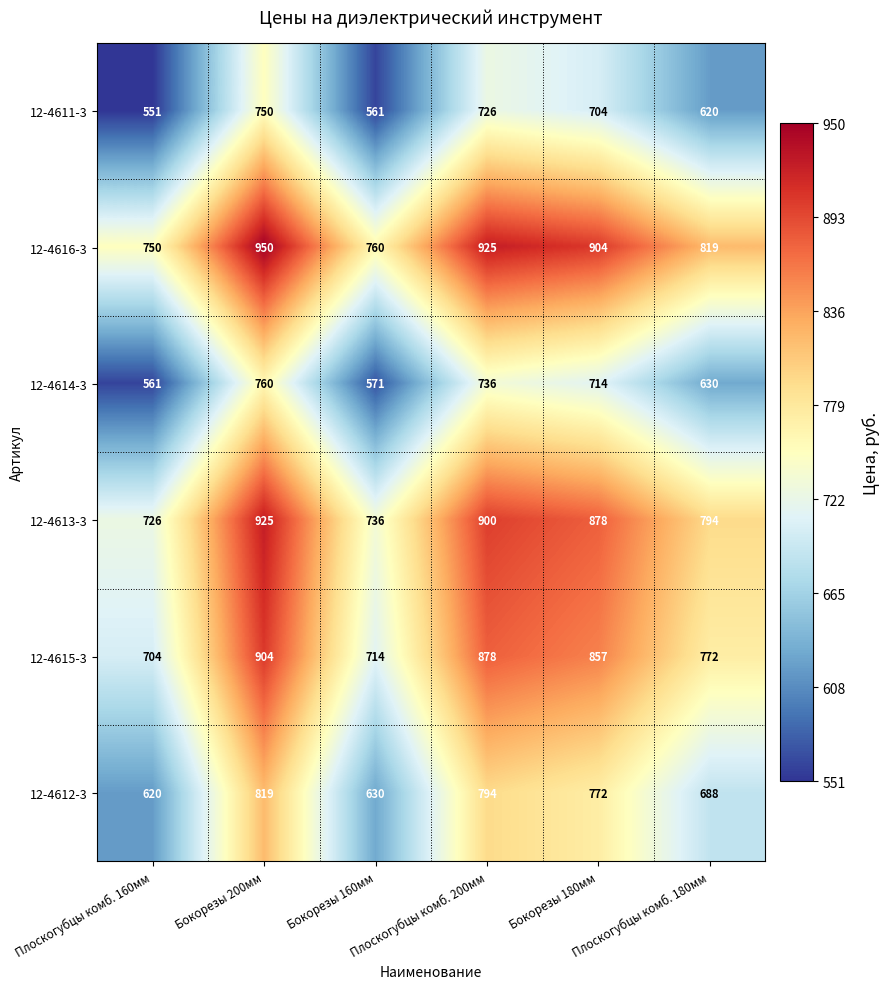

List the series in order of their peak value, highest first.

12-4616-3, 12-4613-3, 12-4615-3, 12-4612-3, 12-4614-3, 12-4611-3